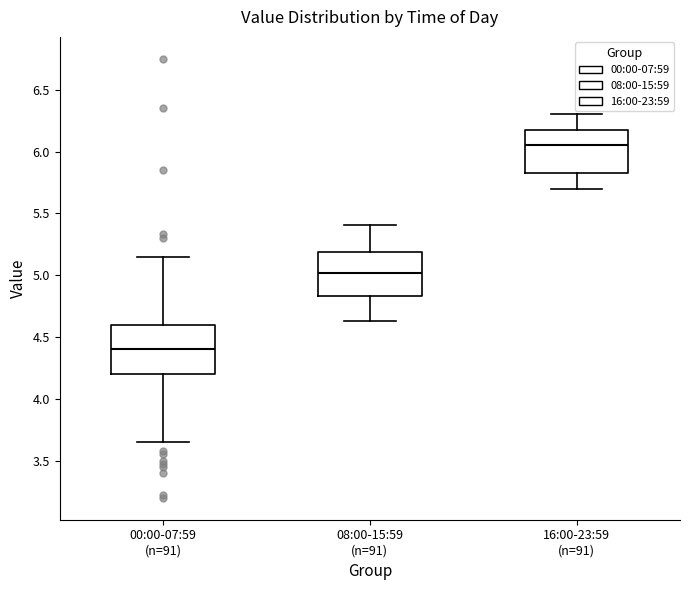

Reading left to right, transcribe this box plot: for each box, give where its median line is, the range the box spans, and where its two whiskers end, as read against the y-axis. The values are not printed on the chart, so give them approximately, as read against the axis.

00:00-07:59 (n=91): median 4.40, box 4.20 to 4.60, whiskers 3.65 to 5.15
08:00-15:59 (n=91): median 5.00, box 4.85 to 5.20, whiskers 4.65 to 5.40
16:00-23:59 (n=91): median 6.05, box 5.85 to 6.20, whiskers 5.70 to 6.30